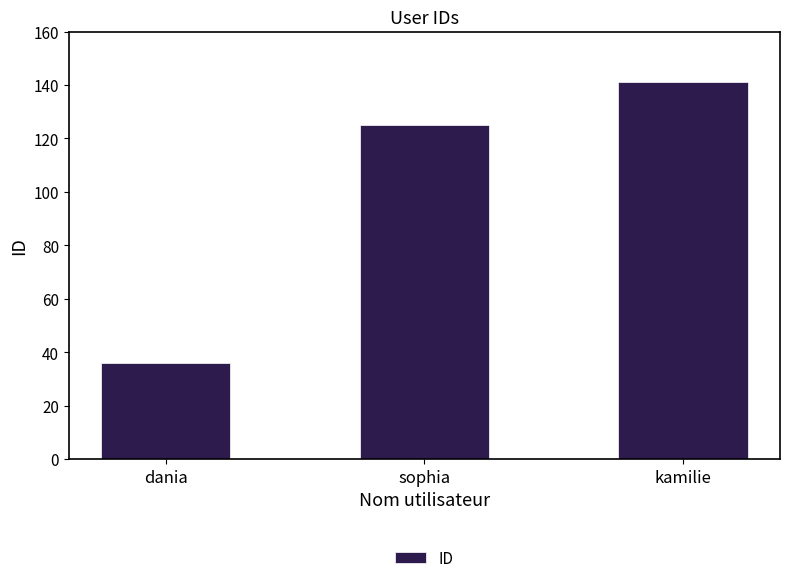

True or false: the data shows 141 at kamilie.

True